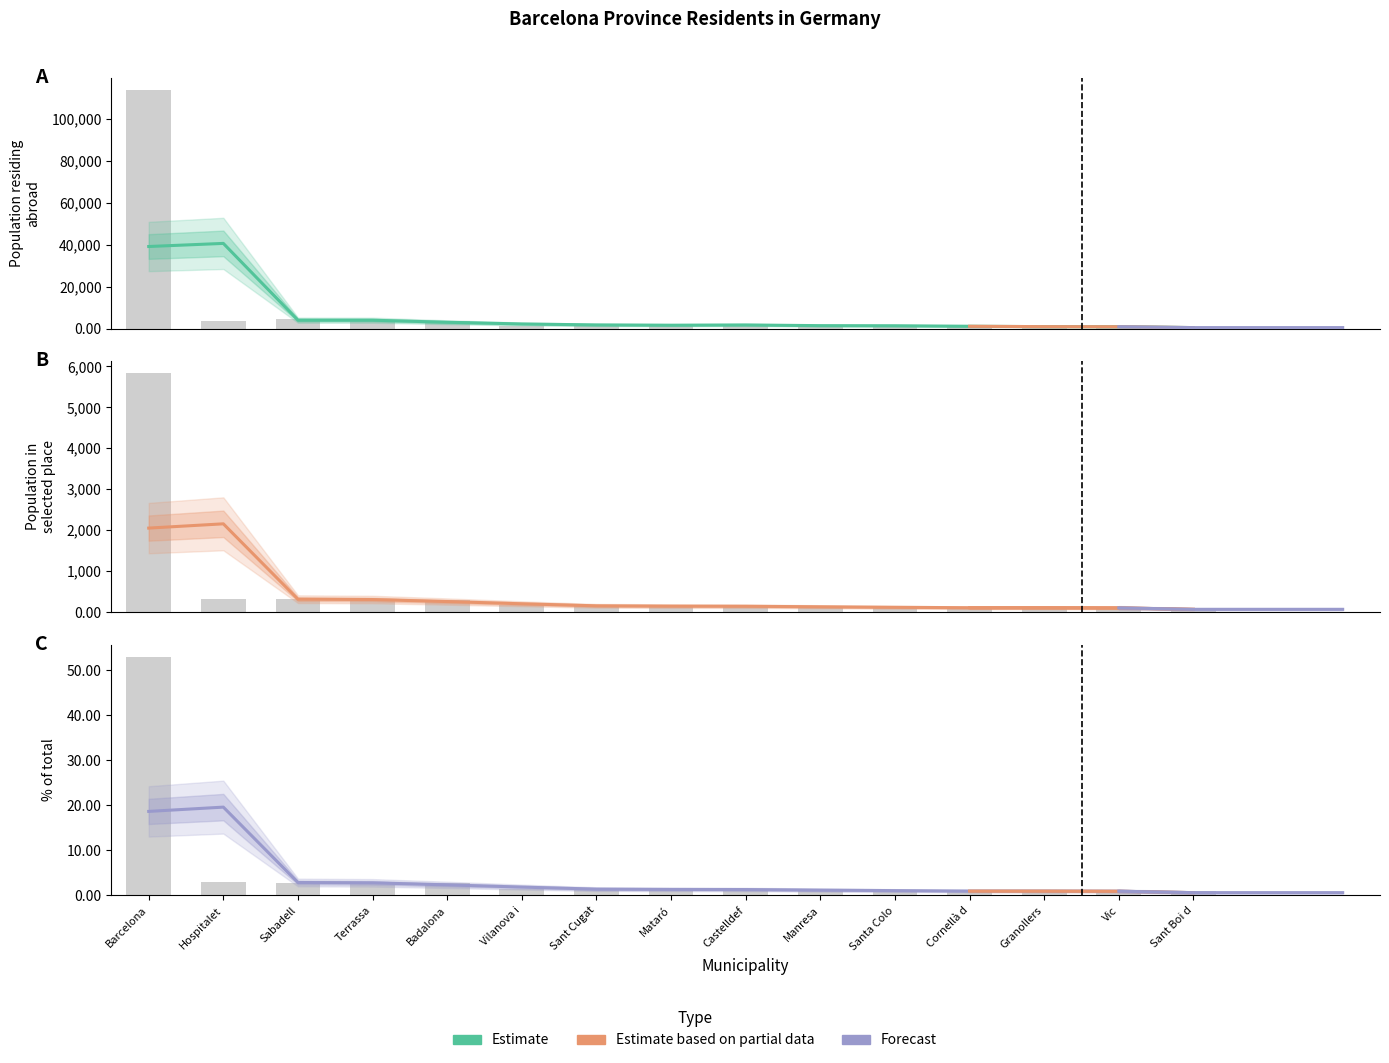

How many values in the % of total series are below 1?

5